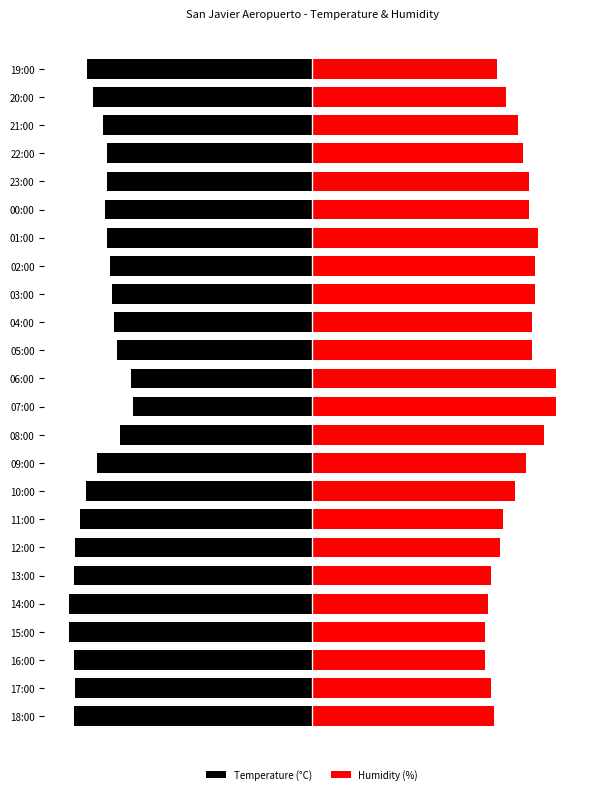

What is the value of the Temperature (°C) bar at the 24th from the left?

-37.0